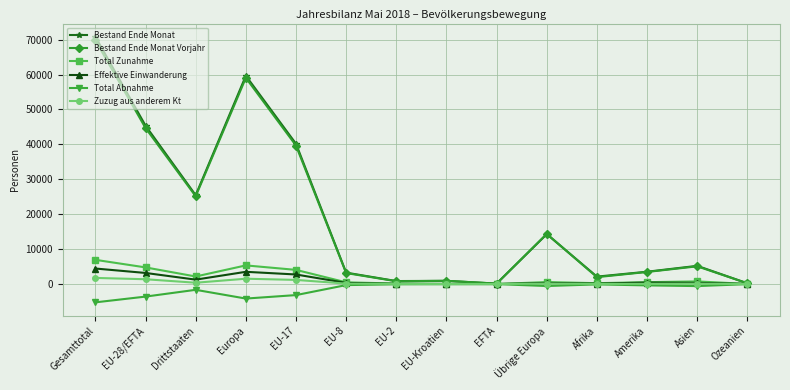

What is the average value of the Total Abnahme series?

-1419